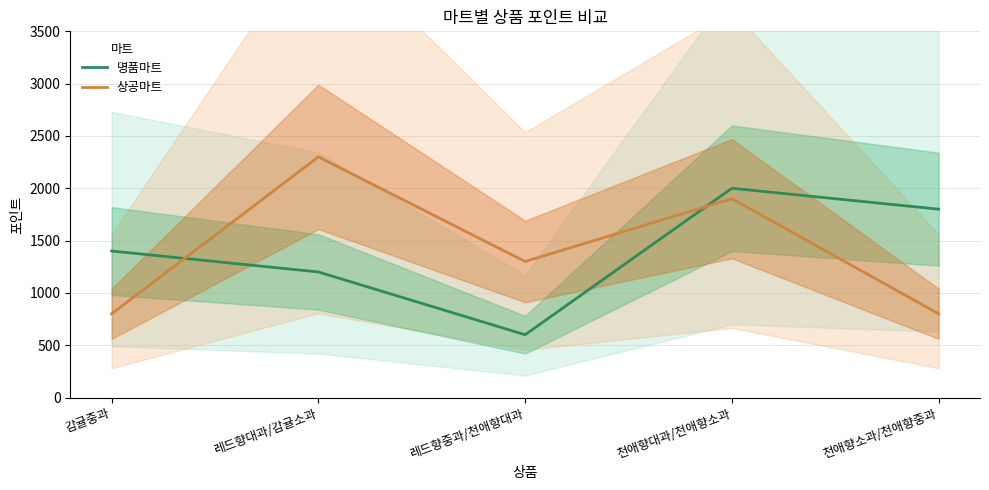

Which series has the widest spread of values?

상공마트